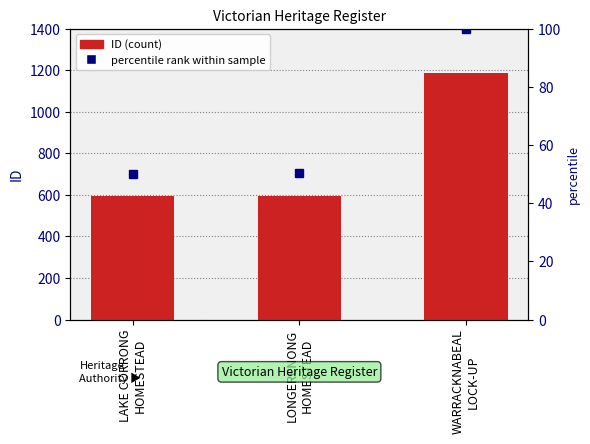

Which label corresponds to the smallest value in the chart?

LAKE CORRONG
HOMESTEAD